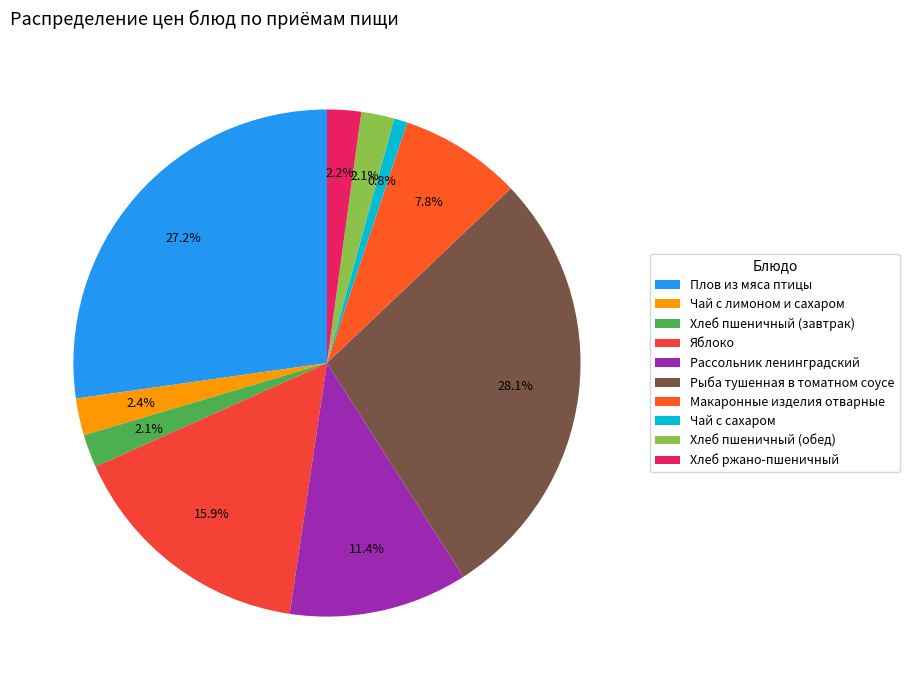

Which category has the smallest portion of the pie?

Чай с сахаром